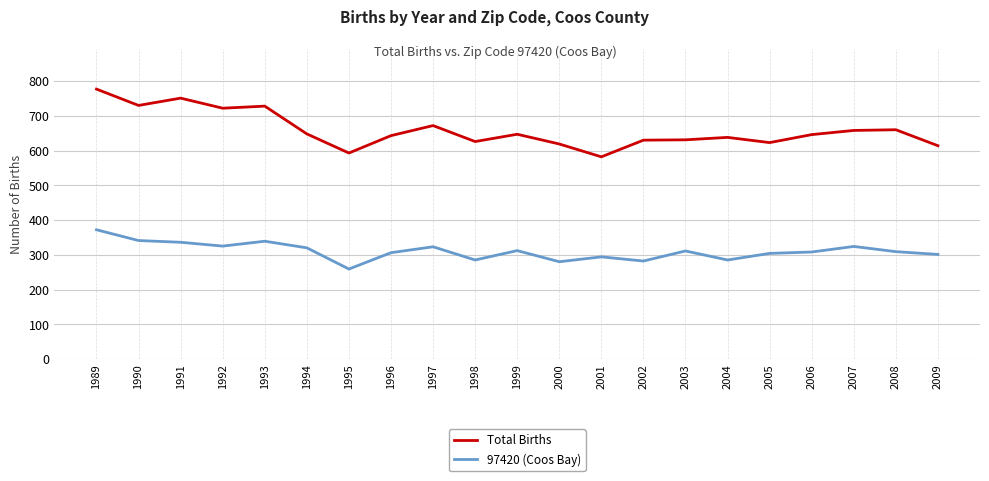

Between 1990 and 2005, which series saw the biggest shift?

Total Births